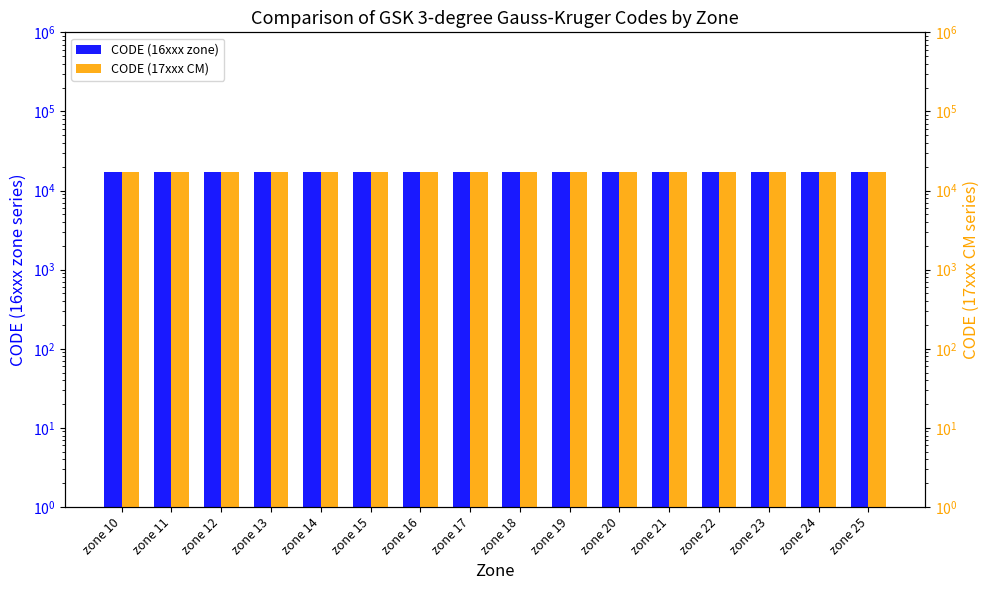

Between zone 14 and zone 16, which is larger?

zone 16